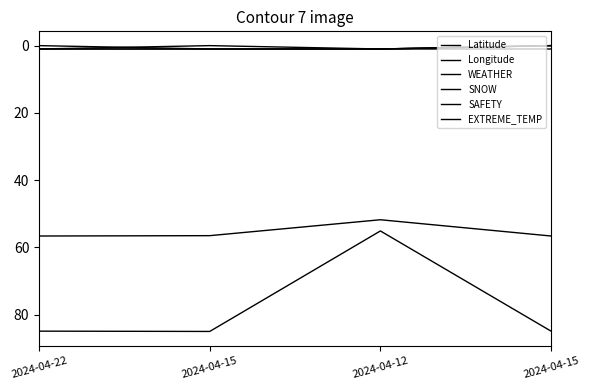

What is the label of the 3rd point from the right?

2024-04-15